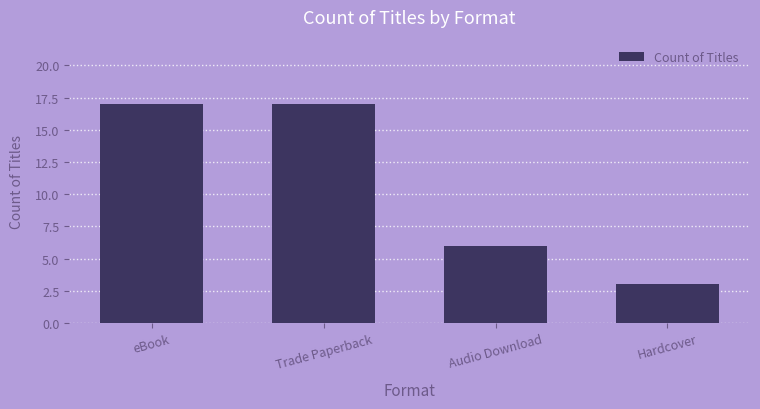

What is the average value?

11